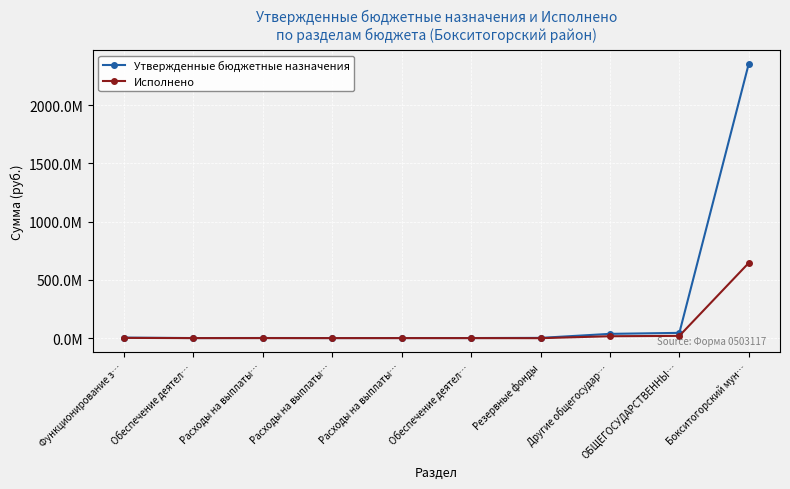

Is this an area chart (filled region under the line)?

No